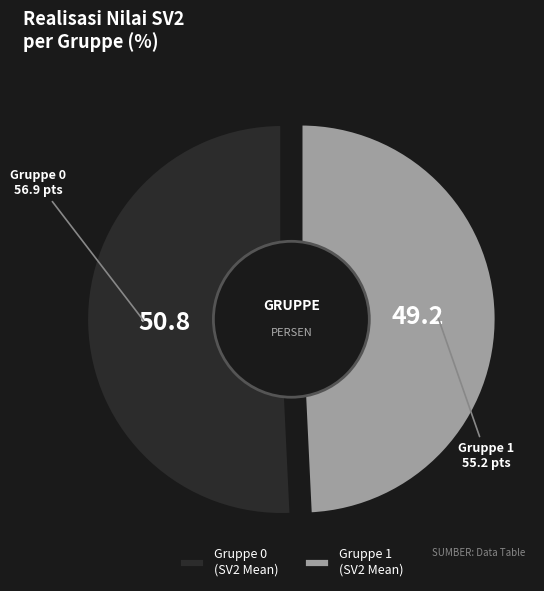

Count the number of slices in the pie.

2